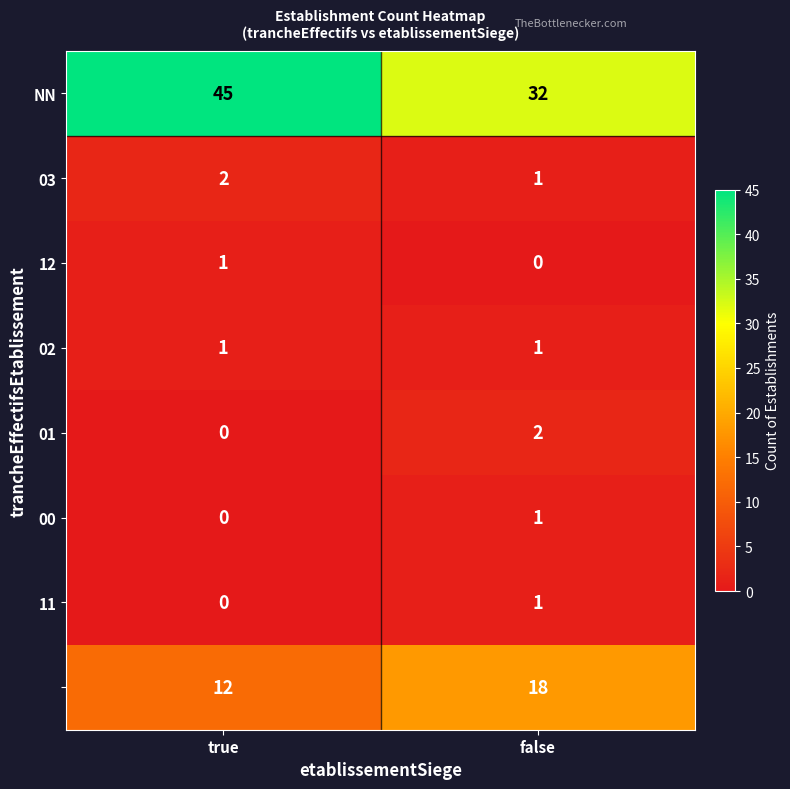

At how many categories does at least one series exceed 27?

2